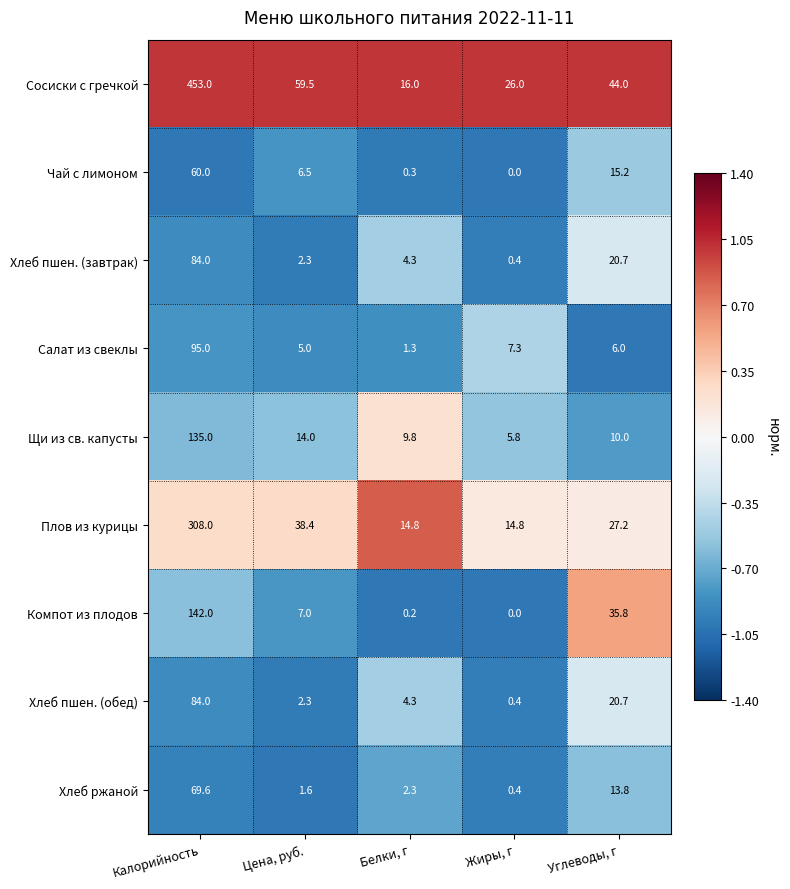

Rank the categories by Салат из свеклы value from highest to lowest.

Калорийность, Жиры, г, Углеводы, г, Цена, руб., Белки, г